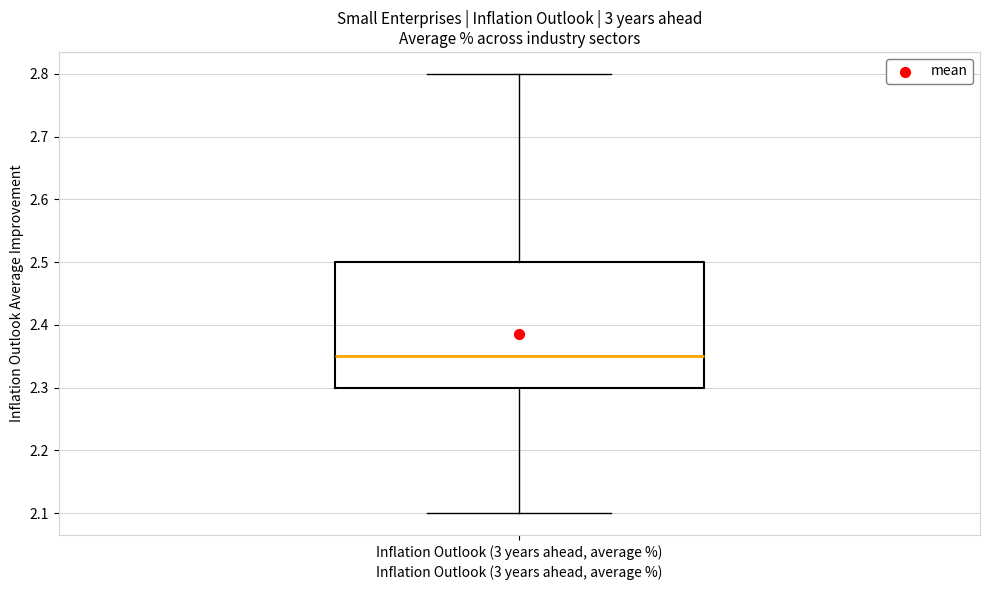

Read this box plot against the y-axis: the position of the median line, the range covered by the box, and the ends of both whiskers. The values are not printed on the chart, so give them approximately, as read against the axis.

median 2.35, box 2.30 to 2.50, whiskers 2.10 to 2.80